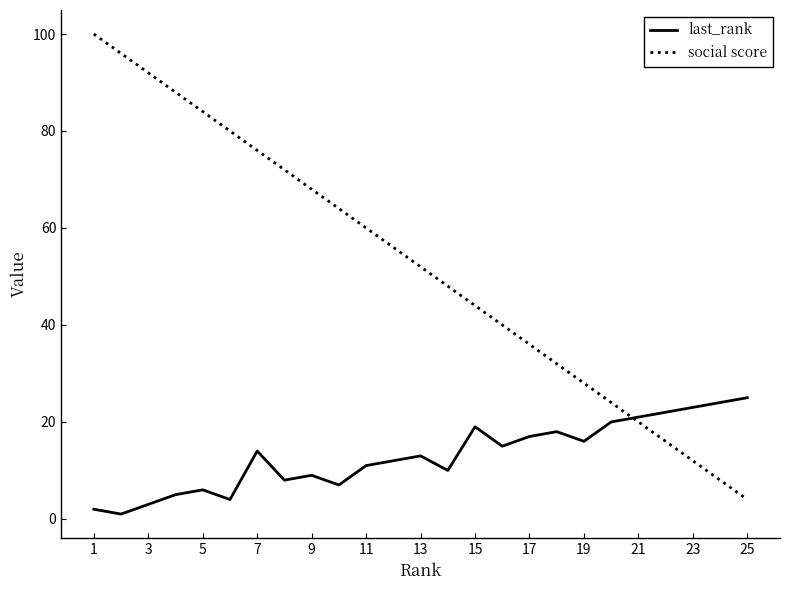

Which series has the largest total across all categories?

social score